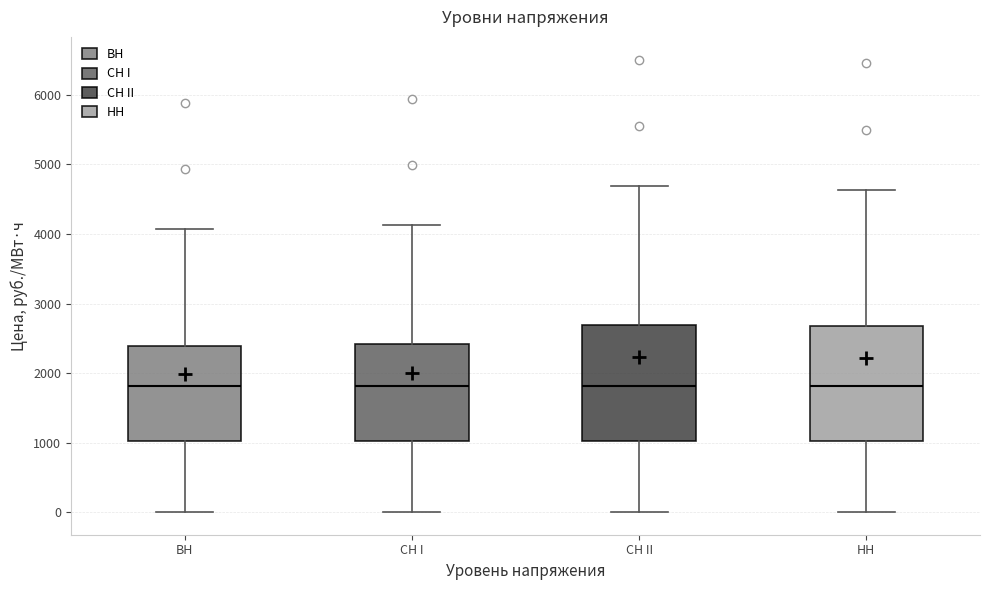

Where does the median line of the box for СН I sit on the y-axis? The values are not printed on the chart, so give them approximately, as read against the axis.

1800